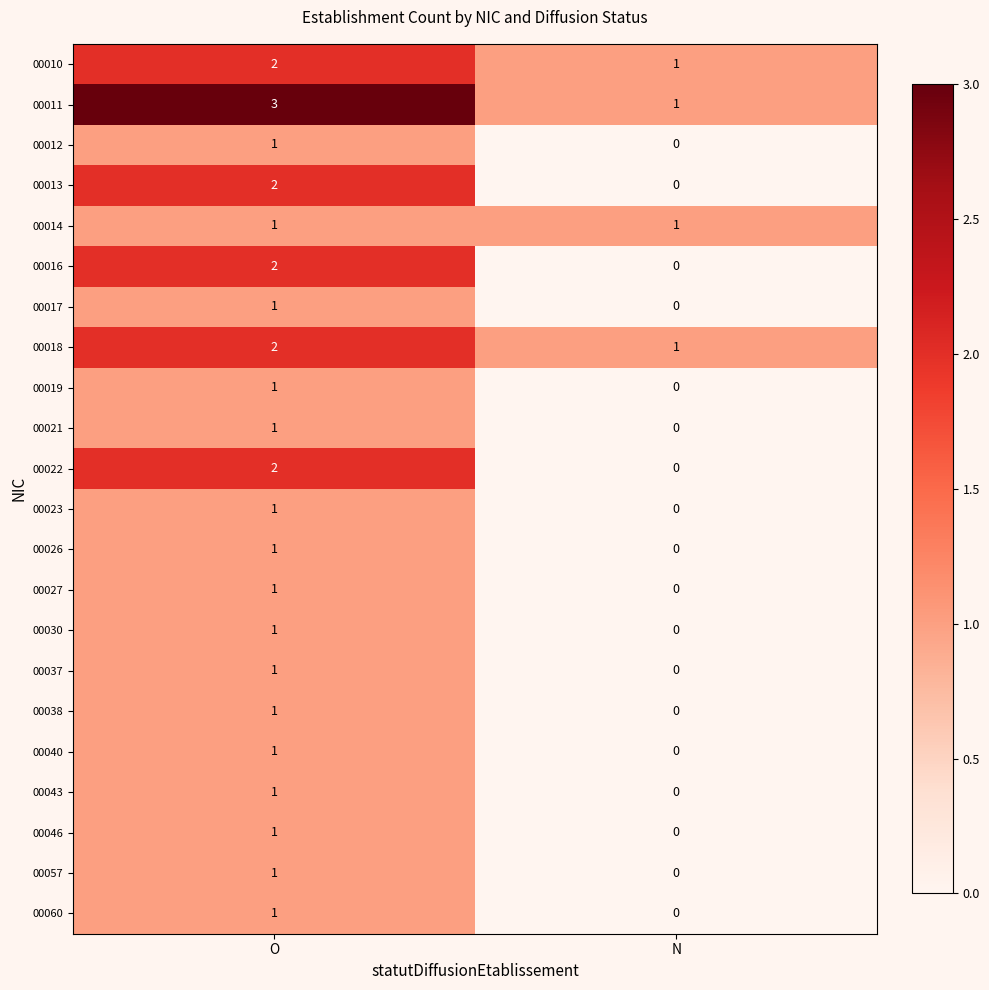

At which category is the sum across all series the highest?

O